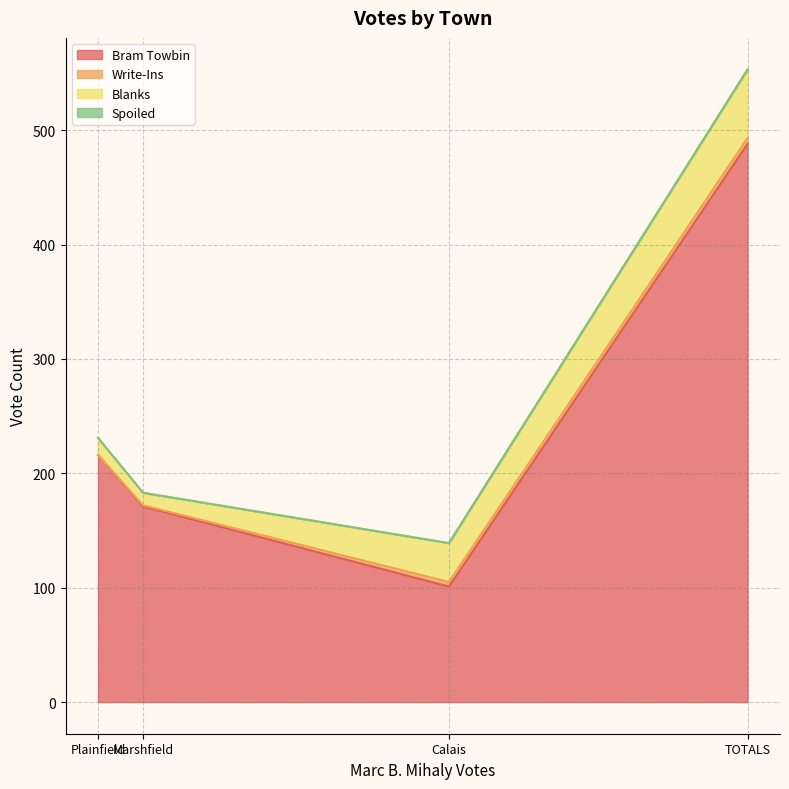

Which category has the lowest value in the Bram Towbin series?

Calais